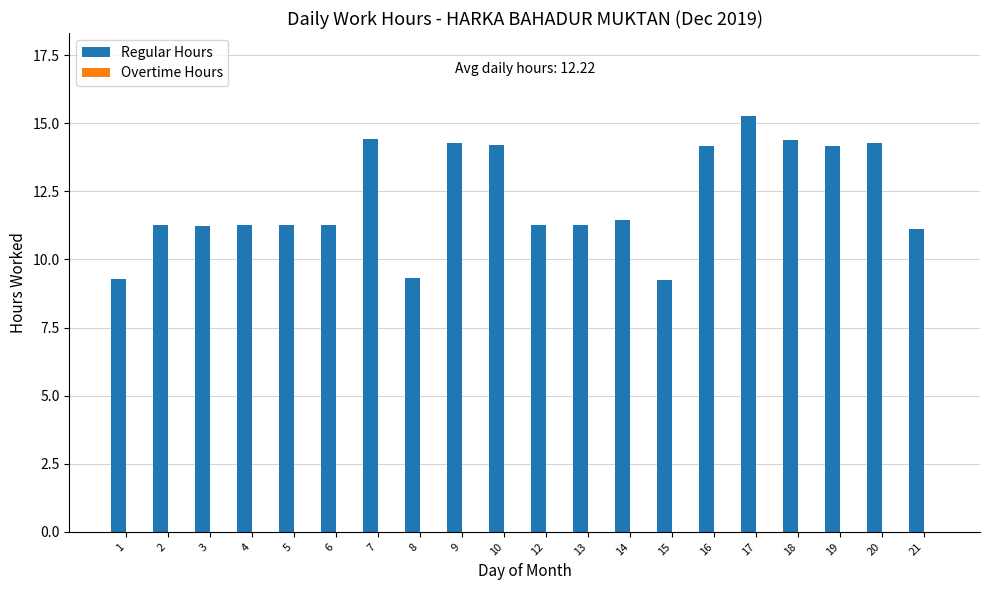

Is it true that the value at 19 is 14.2?

True